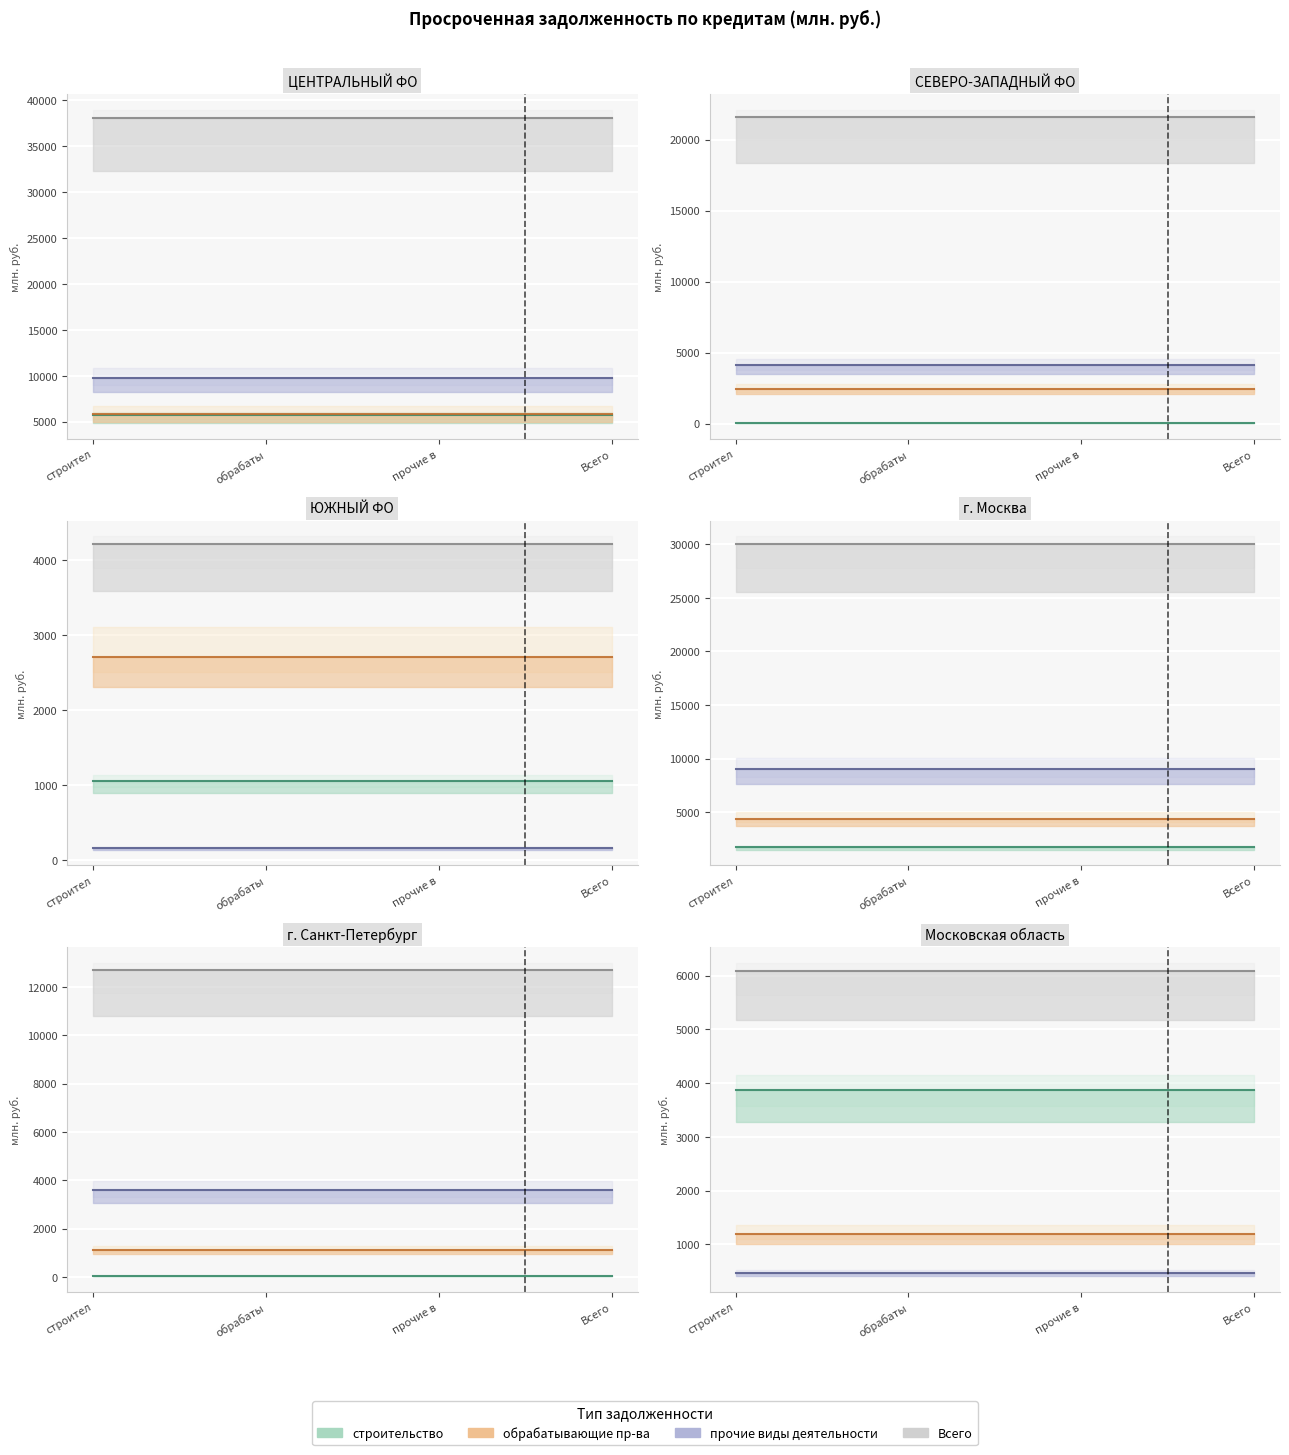

Does the chart display data point markers on the line(s)?

No